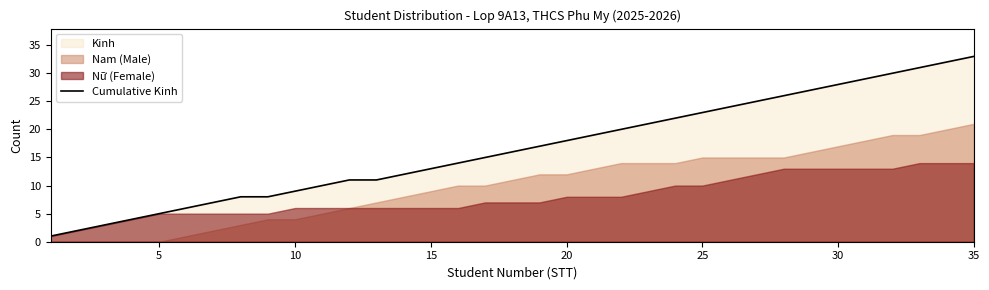

True or false: Cumulative Kinh has a value of 5 at 5.

True